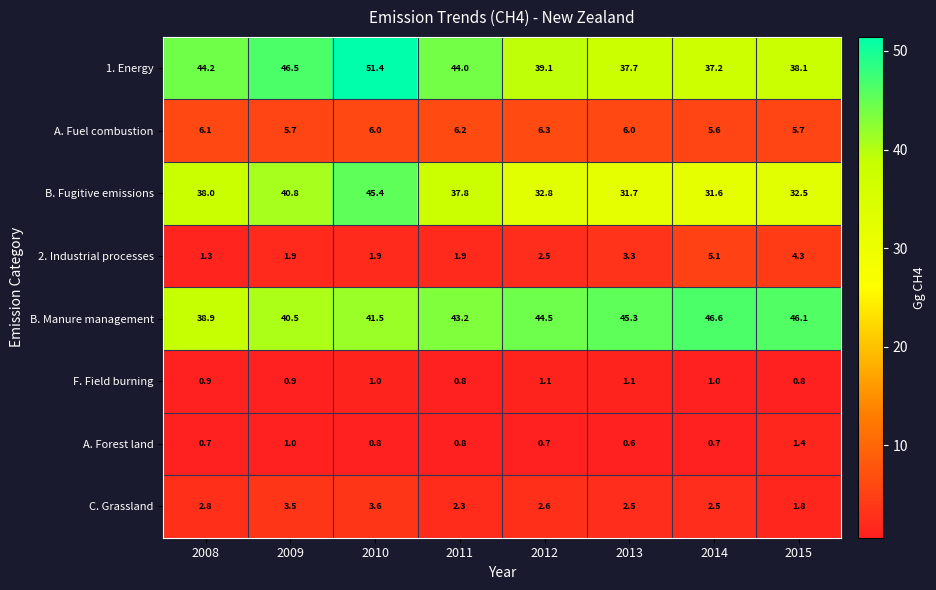

What is the spread (max minus min) of values at 2011?

43.2